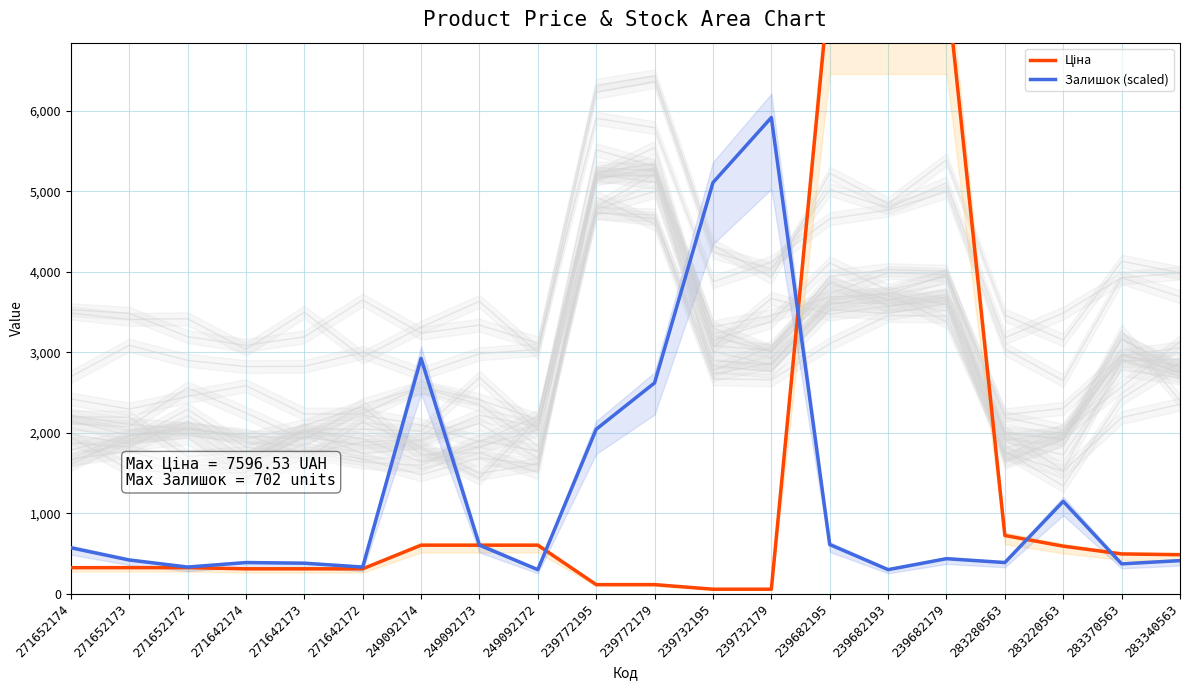

The Залишок (scaled) series shows 340.2 at 249092173. True or false?

False